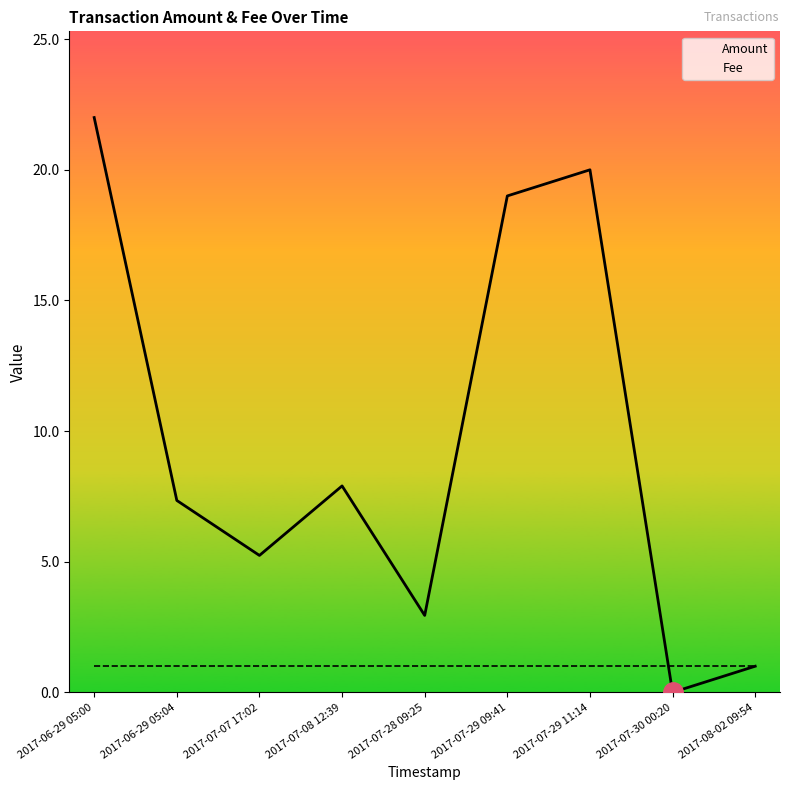

Which series has the largest range (max minus min)?

Amount